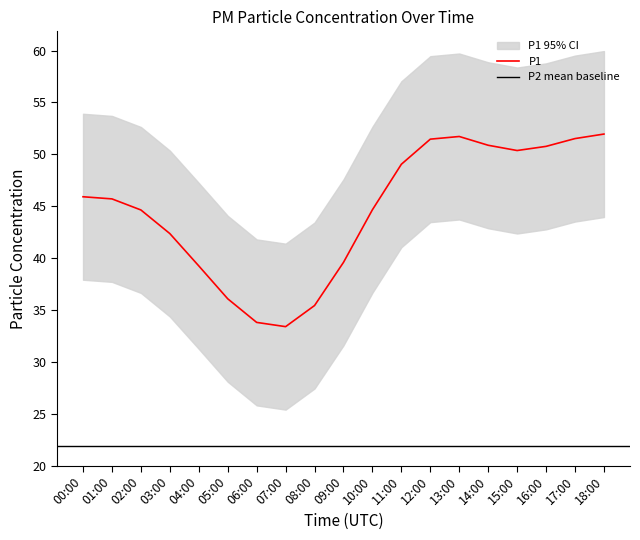

Is the value of P1 at 07:00 greater than the value of P2 at 17:00?

Yes